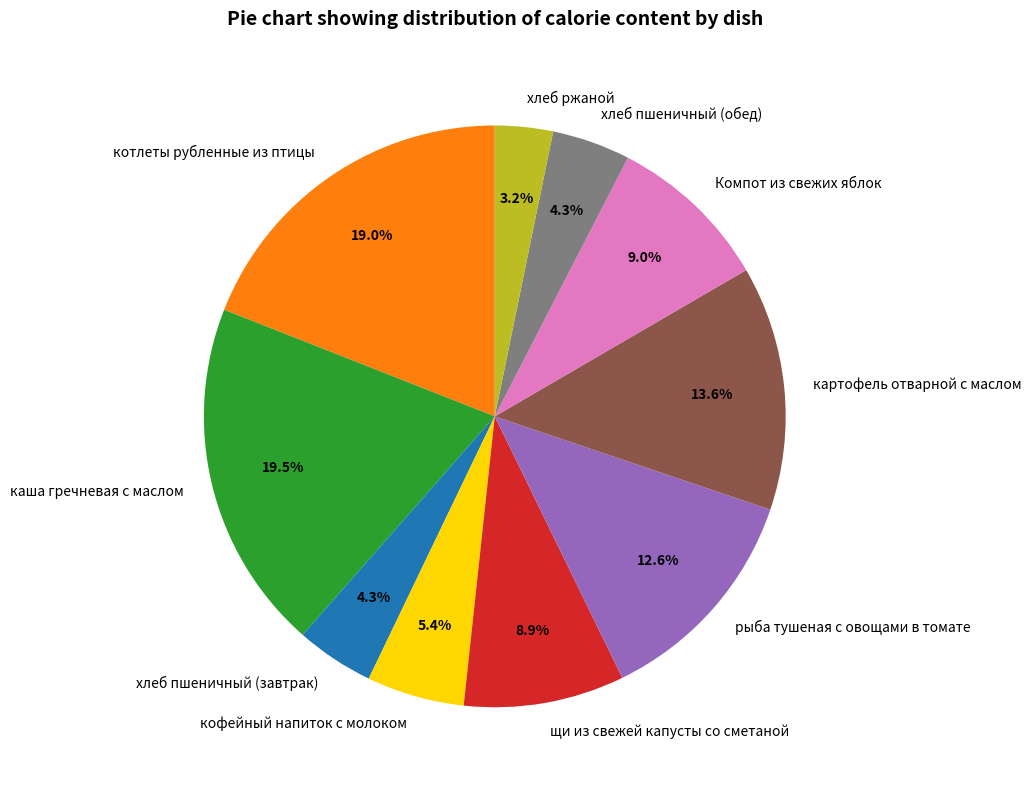

To the nearest percent, what is the combined percentage of щи из свежей капусты со сметаной and кофейный напиток с молоком?

14%